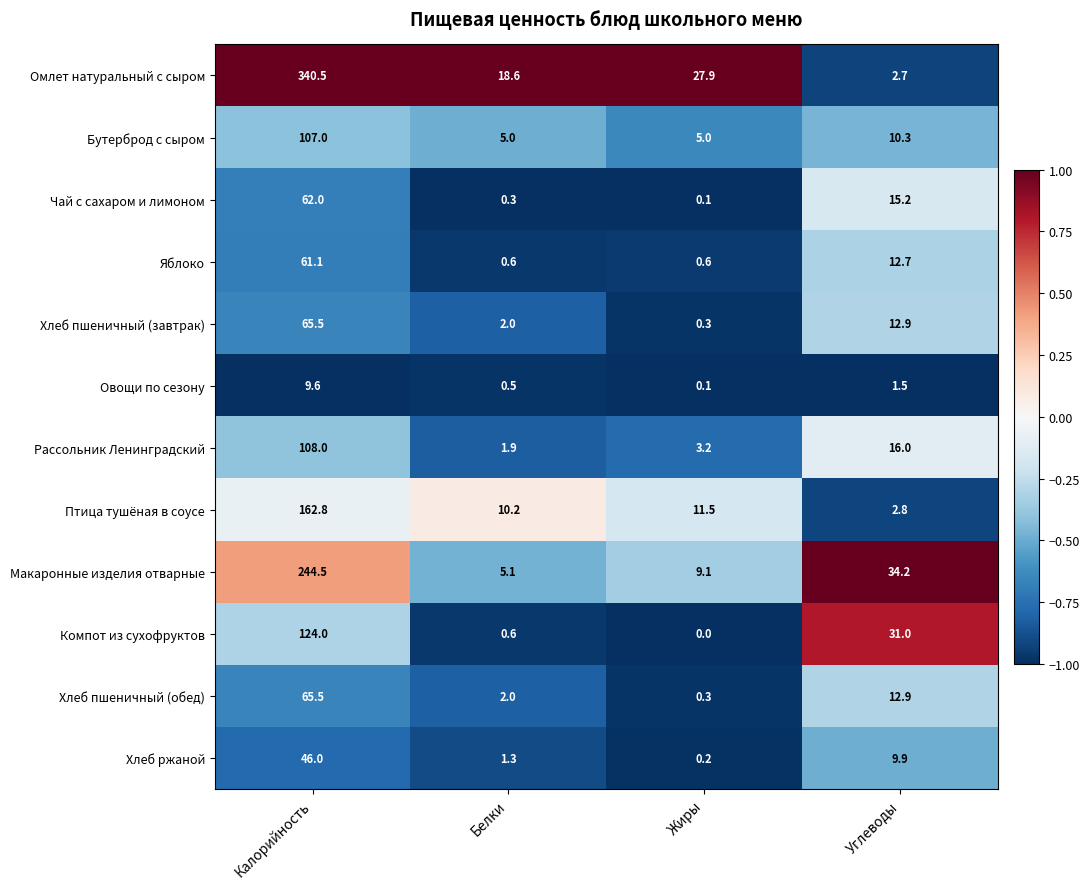

List the labels in order of Хлеб пшеничный (завтрак) value, largest first.

Калорийность, Углеводы, Белки, Жиры